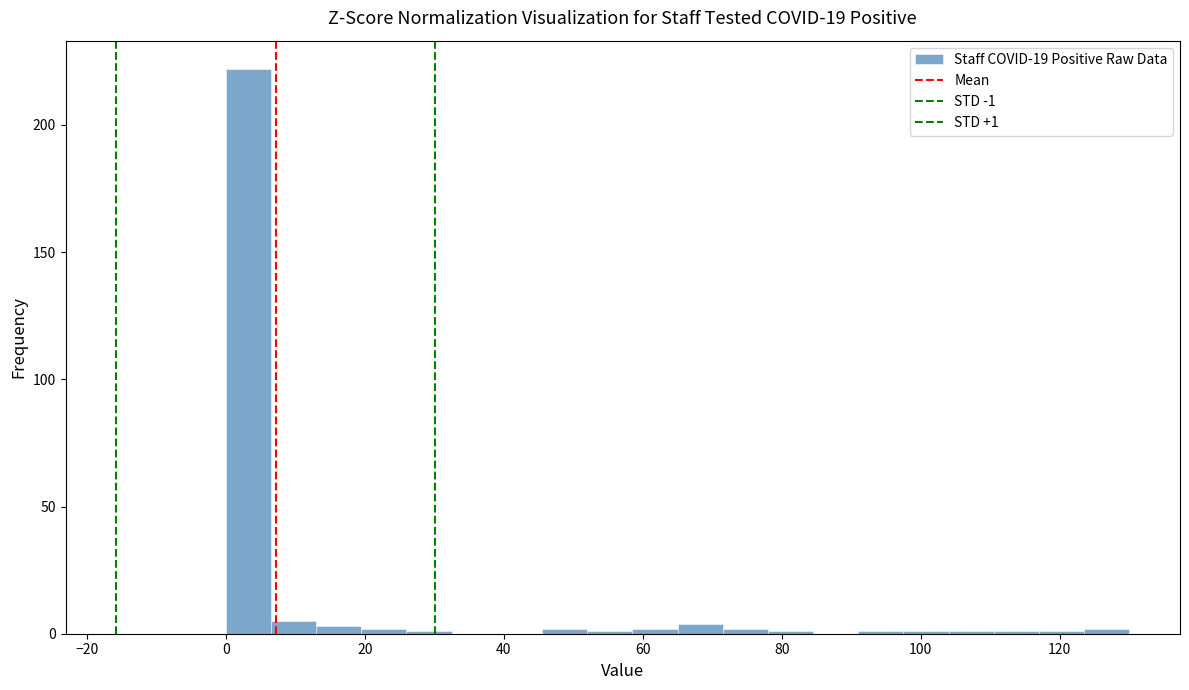

Around what value on the x-axis is the tallest bar? Give the approximate position of its centre, as read against the axis.

4